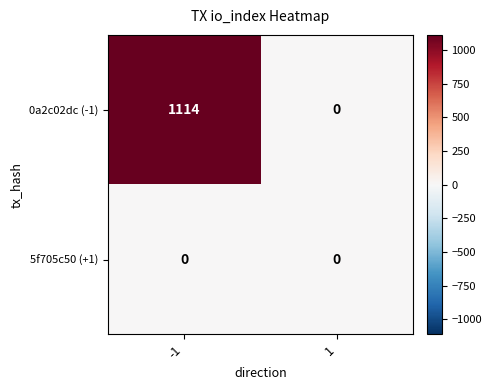

Reading right to left, transcribe all the data shown in this chart.

0a2c02dc (-1): 0	1114
5f705c50 (+1): 0	0